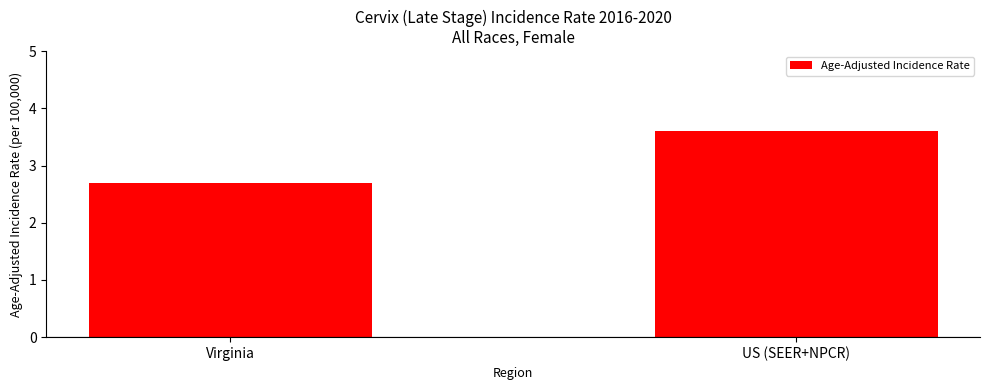

What is the difference between the maximum and minimum values?

0.9